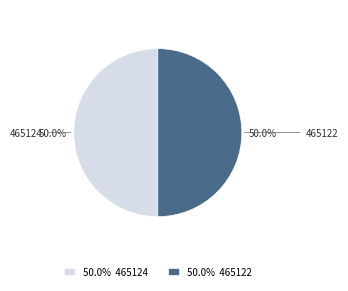

To the nearest percent, what is the average slice percentage?

50%